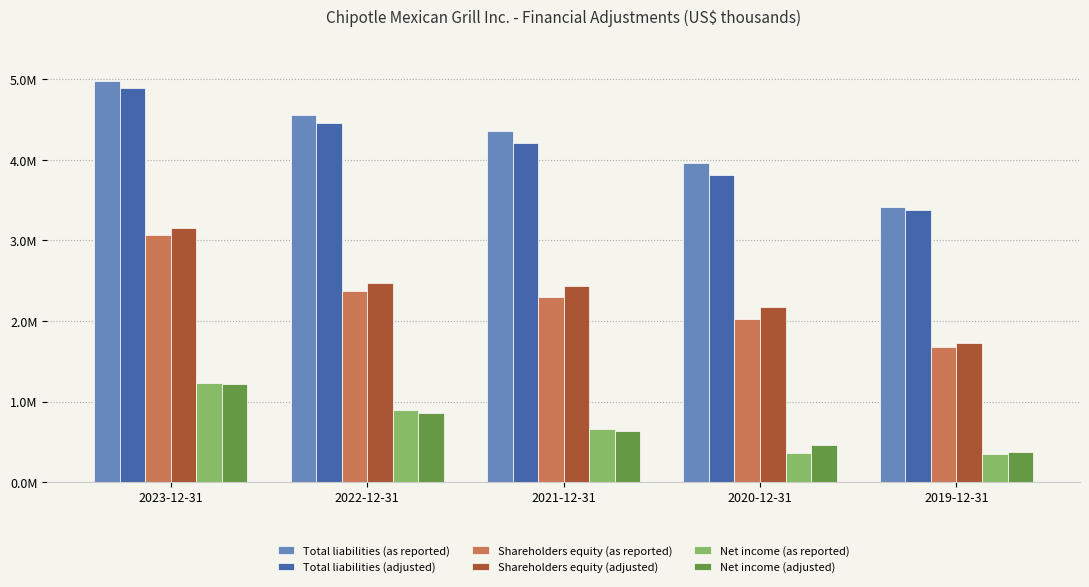

Between 2023-12-31 and 2021-12-31, which series saw the biggest shift?

Shareholders equity (as reported)